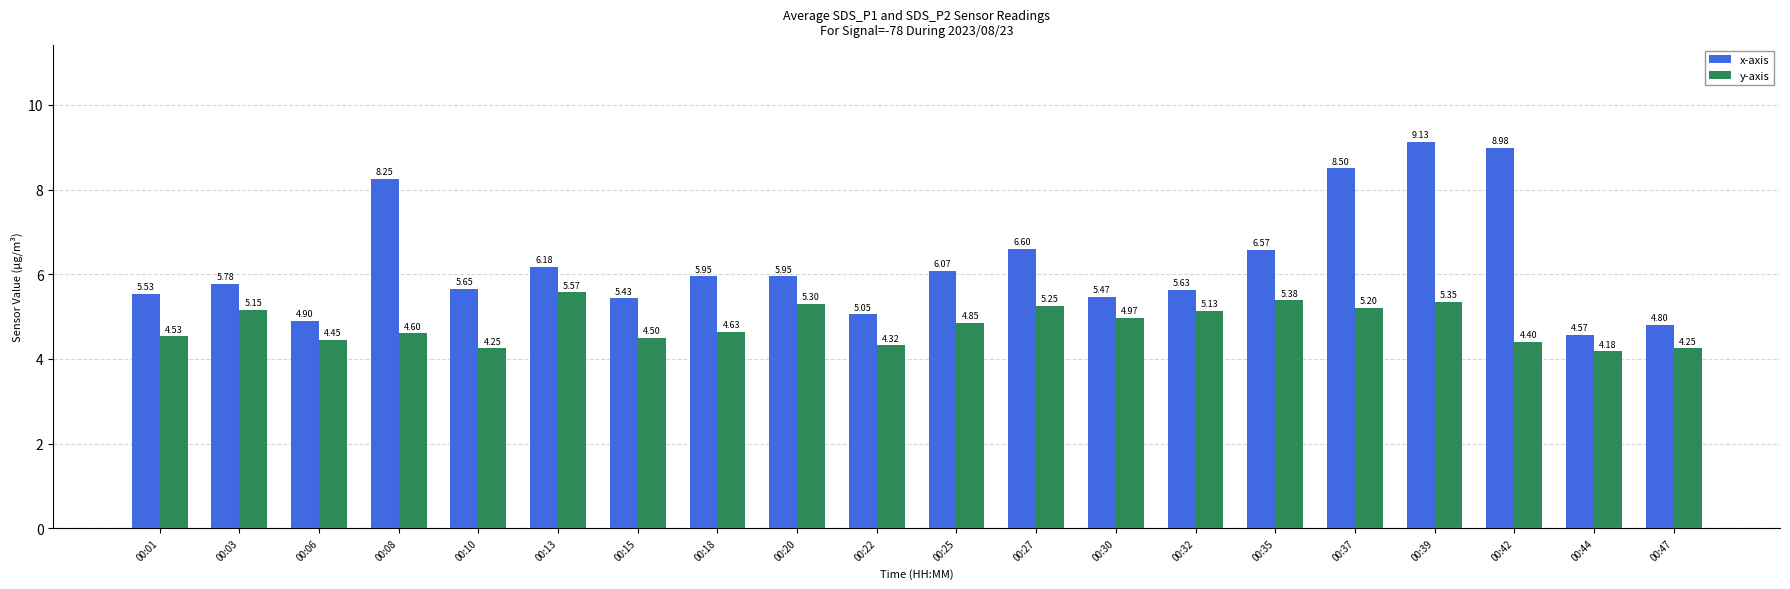

True or false: y-axis has a value of 2.8 at 00:18.

False